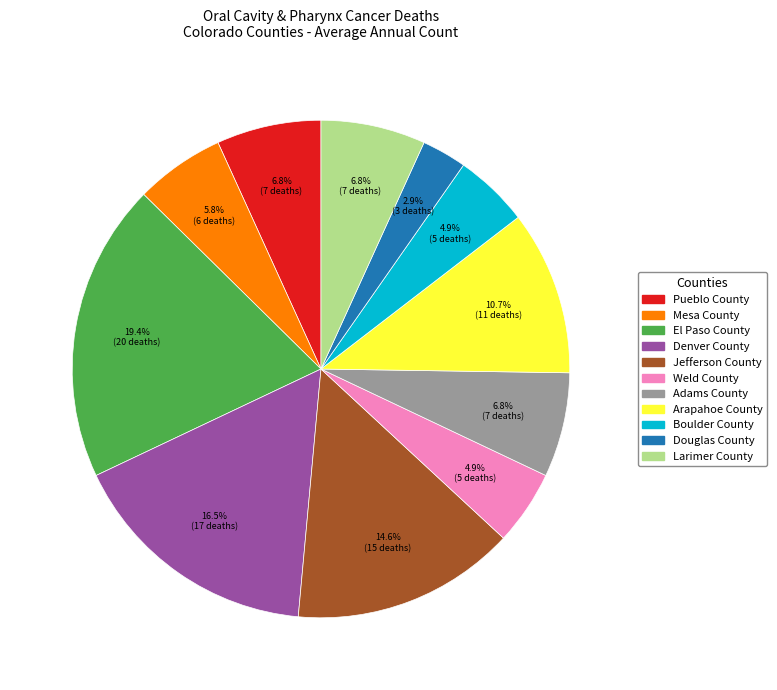

True or false: Mesa County accounts for 1% of the total.

False